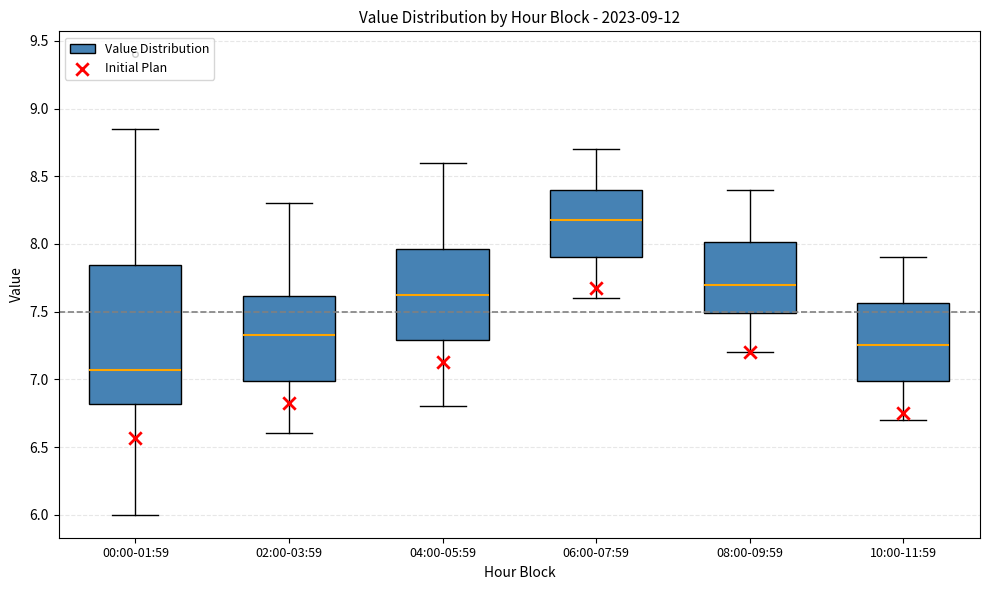

Where is the lower edge of the box for 06:00-07:59 on the y-axis? The values are not printed on the chart, so give them approximately, as read against the axis.

7.90